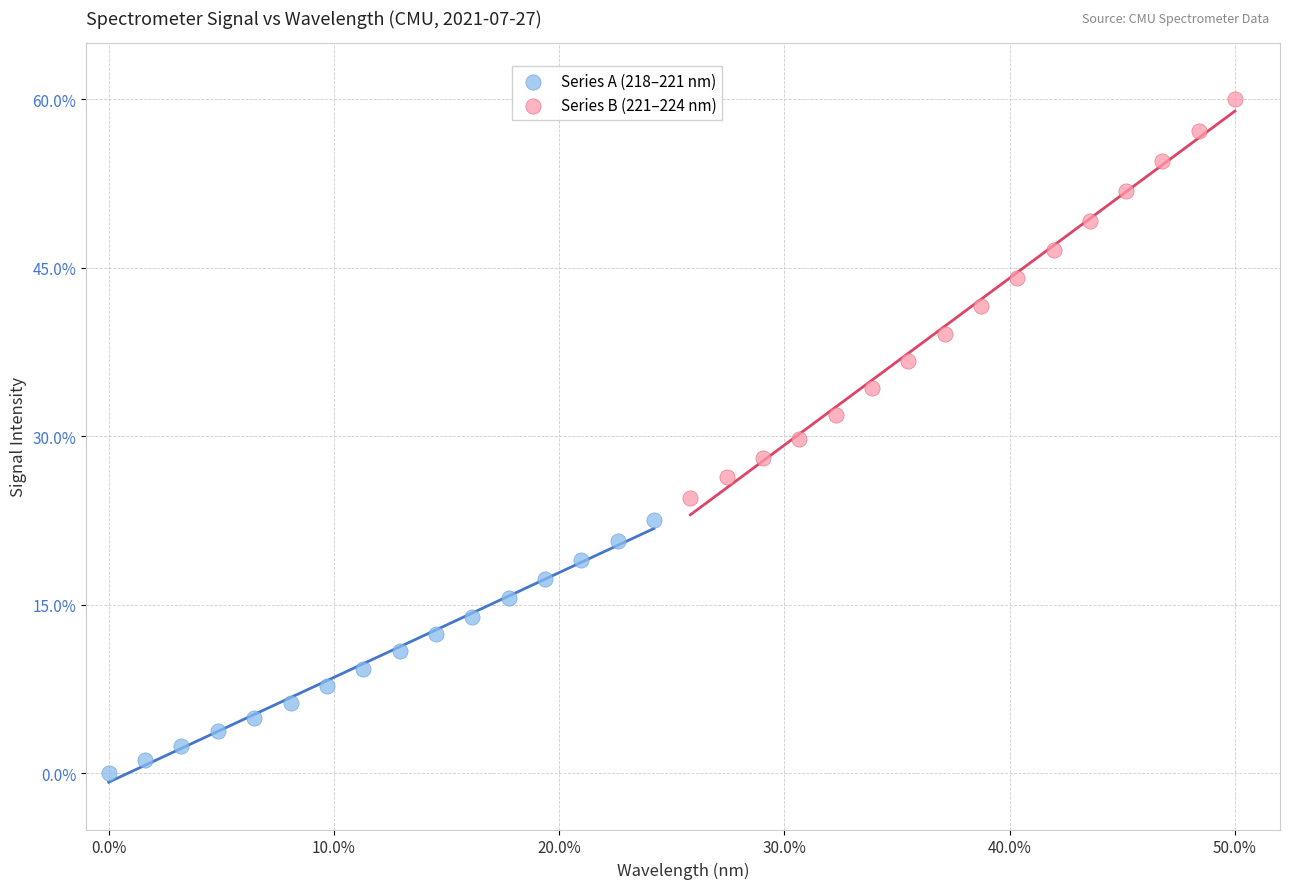

What are all the series names shown in the legend?

Series A (218–221 nm), Series B (221–224 nm)